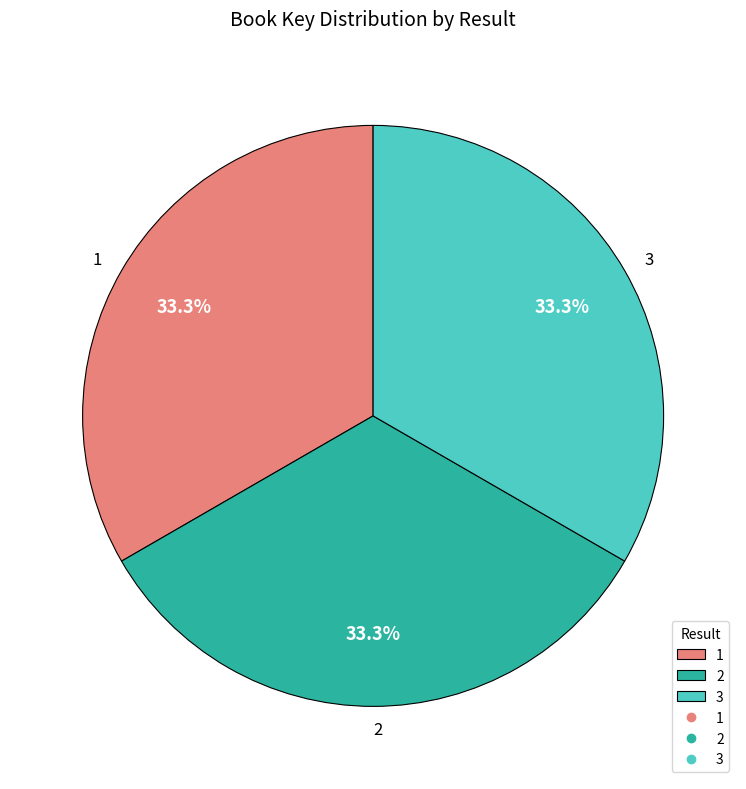

The 3 slice represents 24% of the pie. True or false?

False